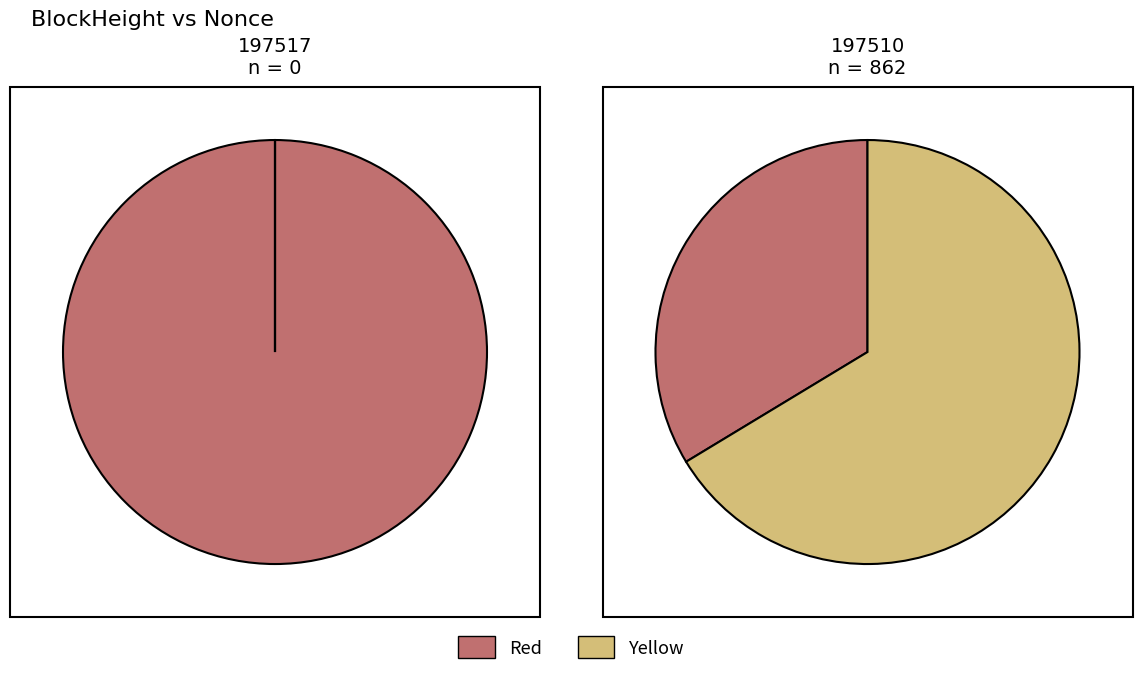

To the nearest percent, what is the difference between the largest and smallest slice percentages?

100%